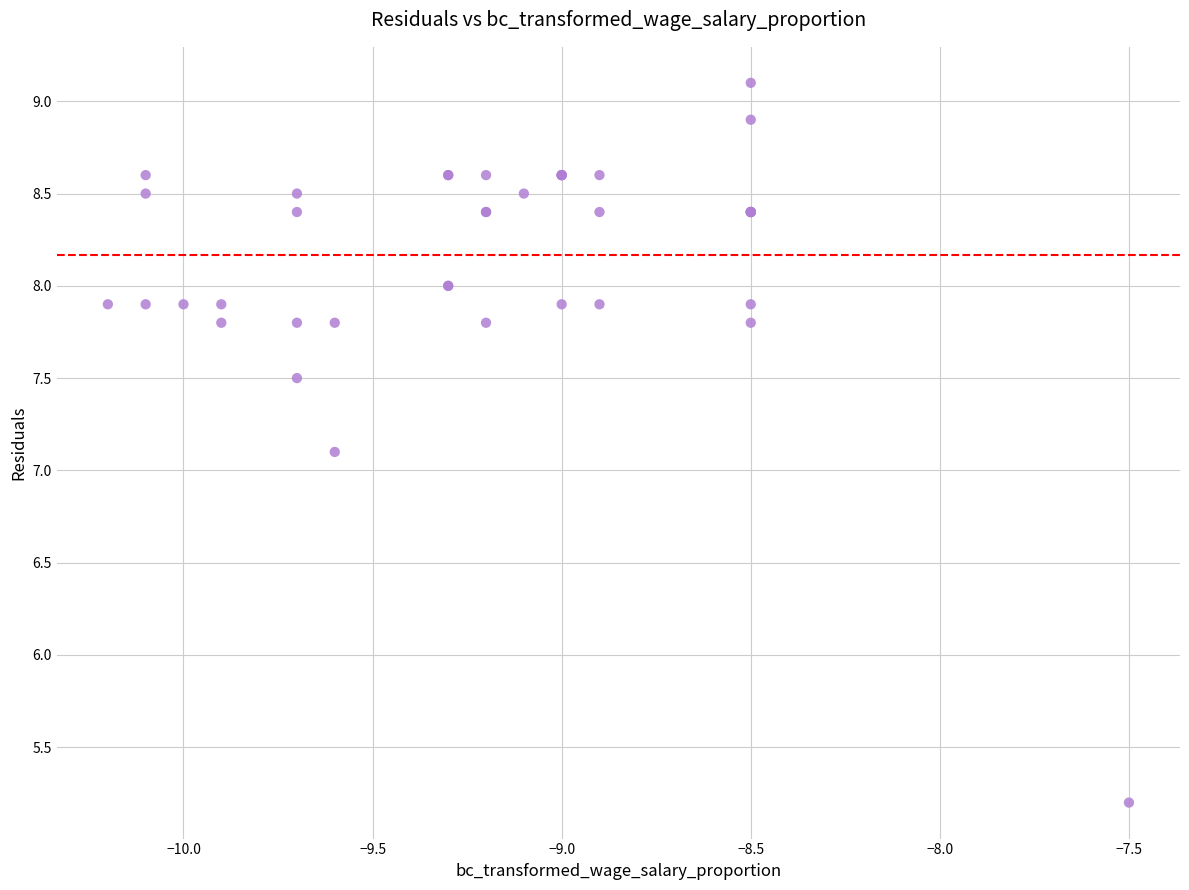

What Y value in the scatter plot is closest to 7?

7.1